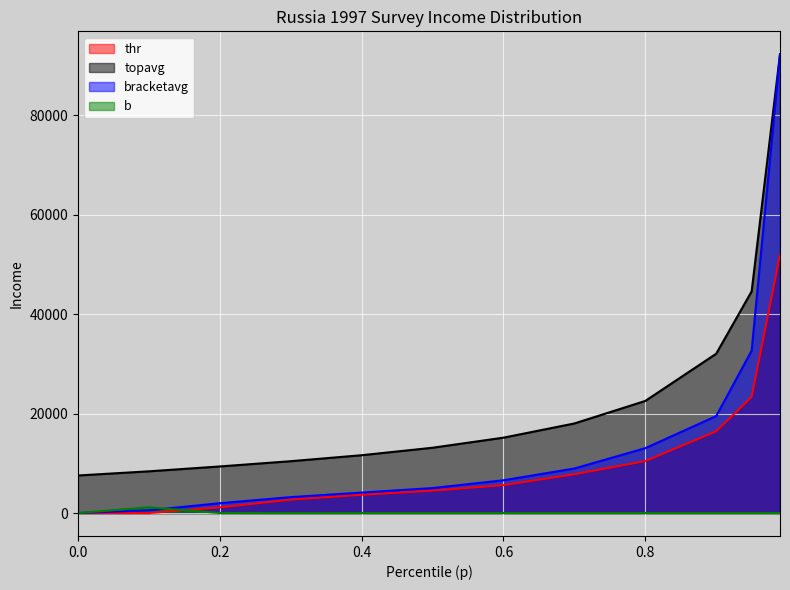

What is the average value of the b series?

97.7